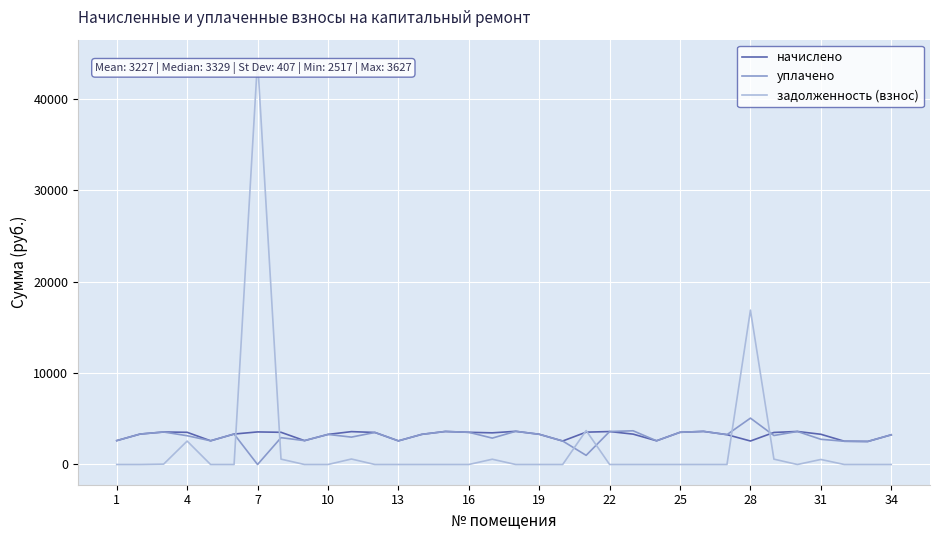

After their last crossing, which series has the higher values: задолженность (взнос) or уплачено?

уплачено